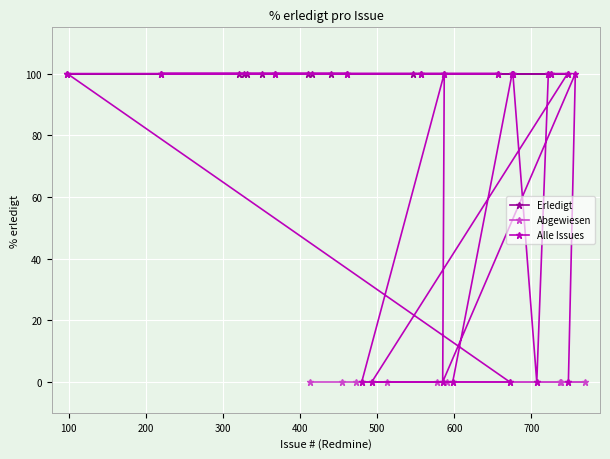

What is the label of the 18th point from the right?

557